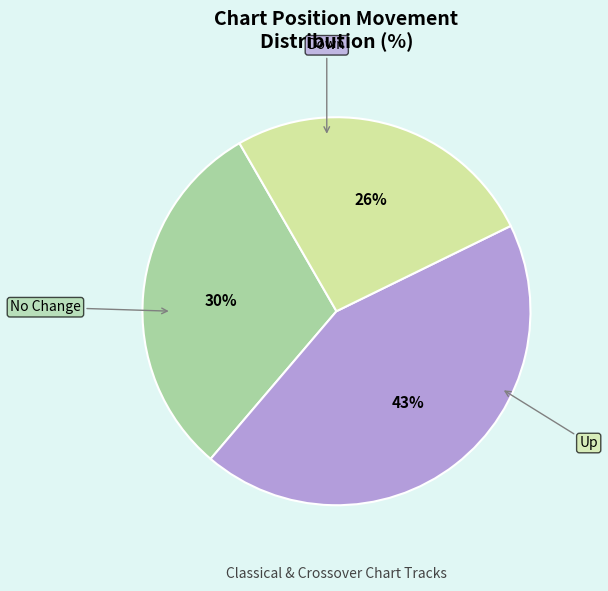

To the nearest percent, what is the difference between the largest and smallest slice percentages?

17%